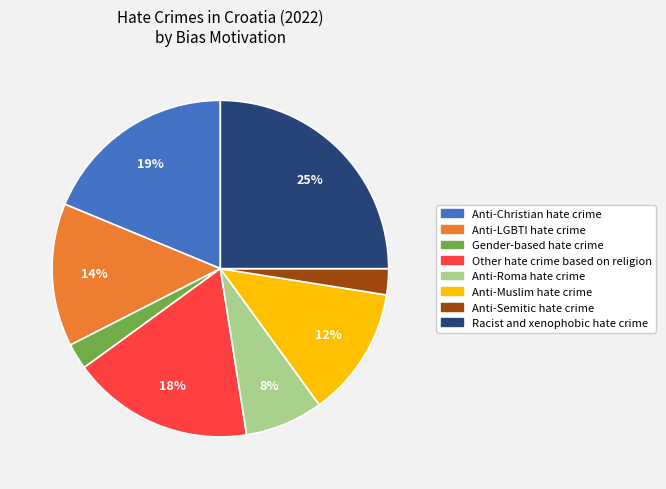

To the nearest percent, what is the average slice percentage?

12%